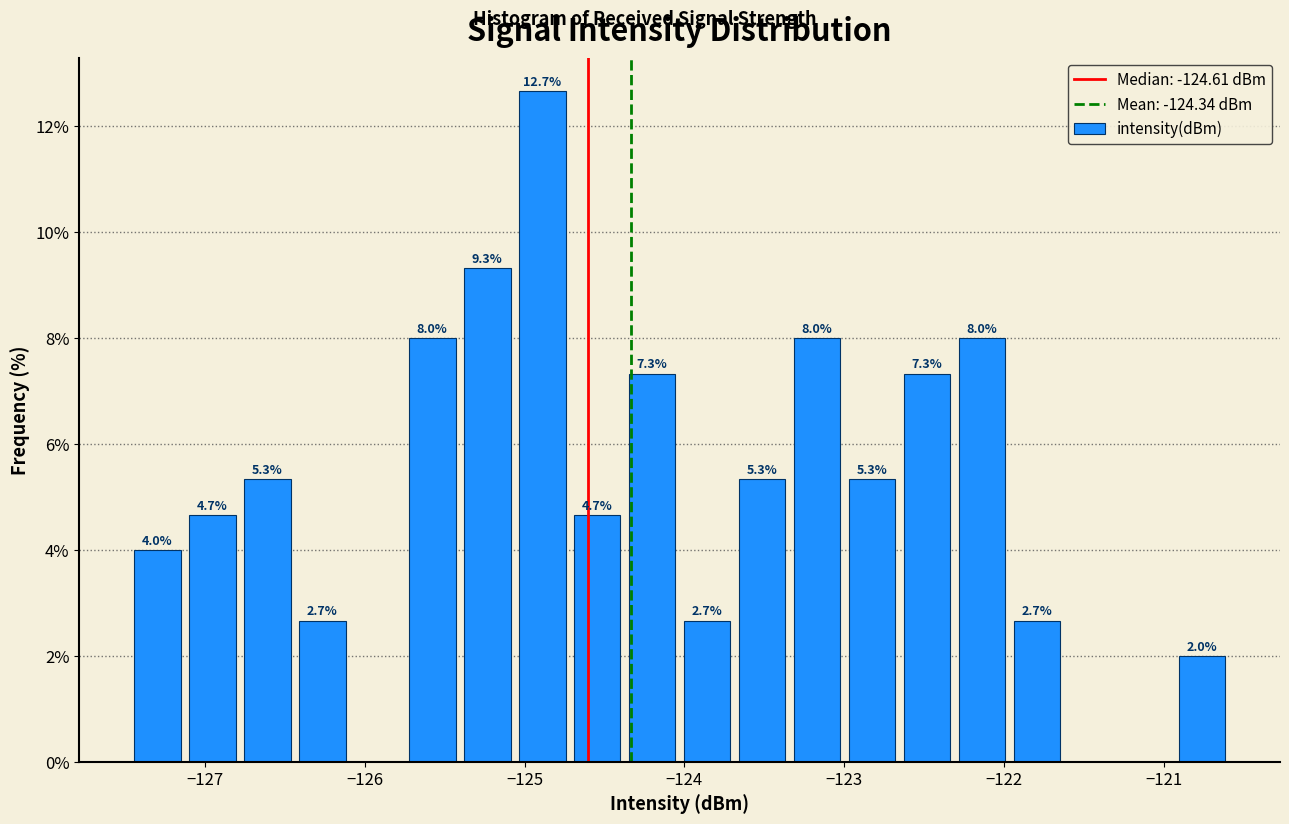

Read against the x-axis, roughly where is the centre of the tallest bar?

-124.9